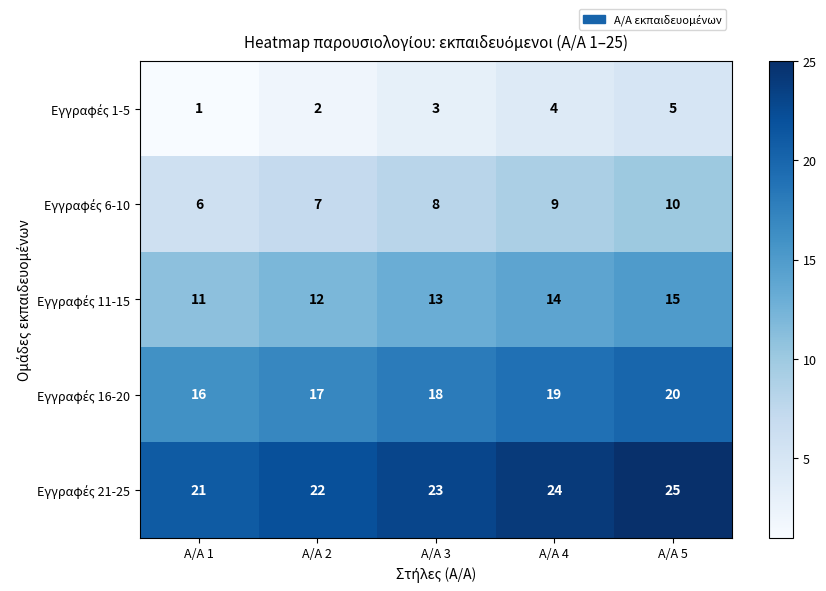

At which category does the chart reach its peak across all series?

Α/Α 5